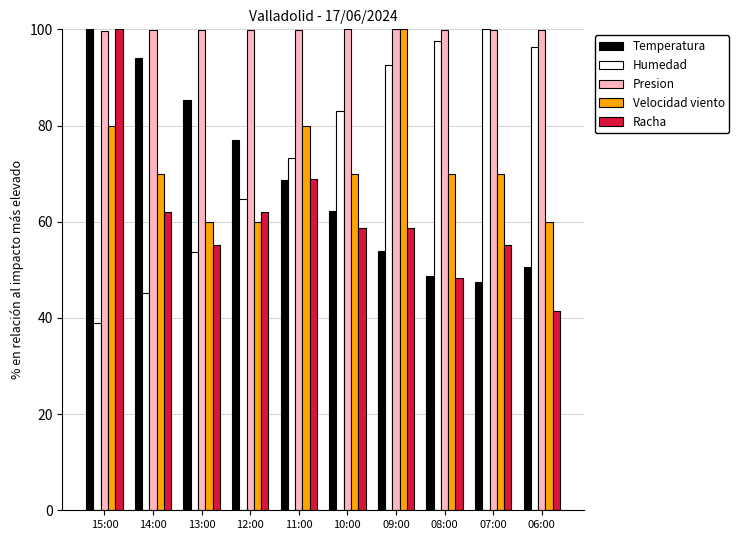

How many series are shown in this chart?

5